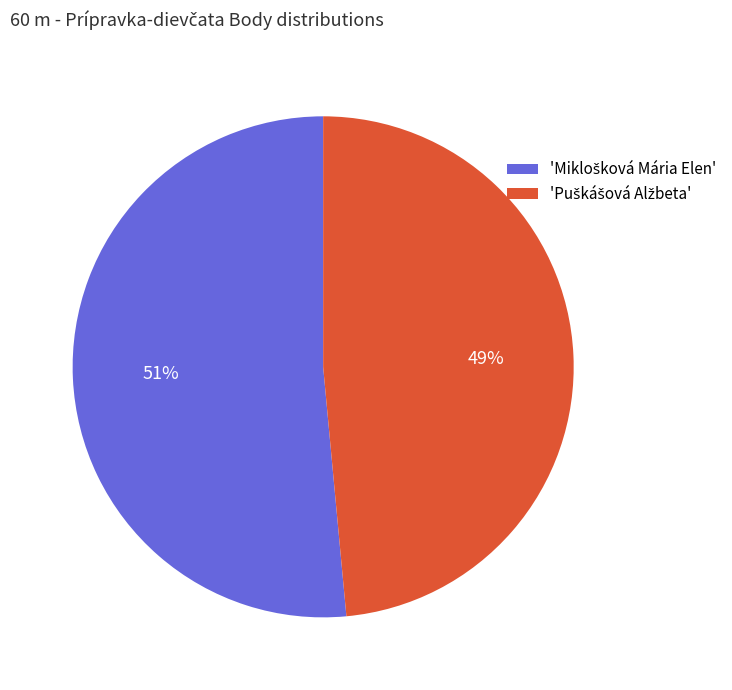

Does any single category account for the majority?

Yes